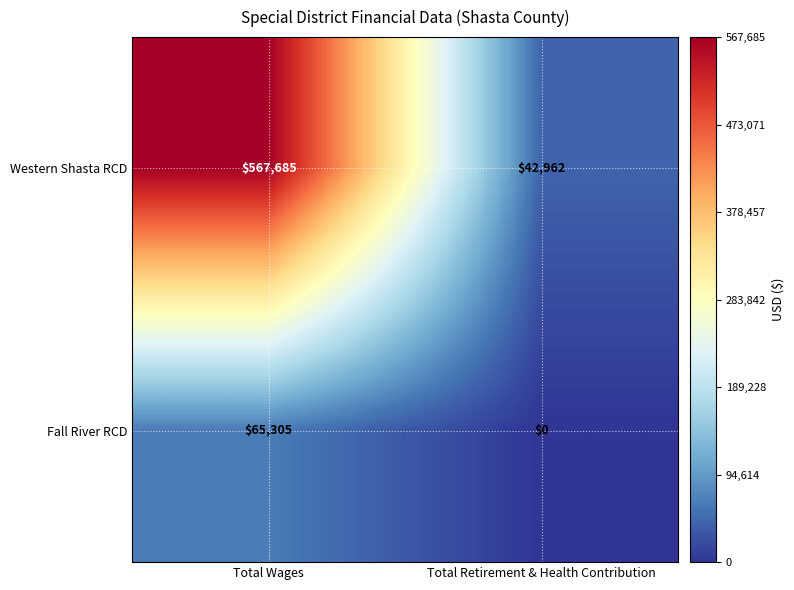

What is the total value across all series at Total Wages?

632990